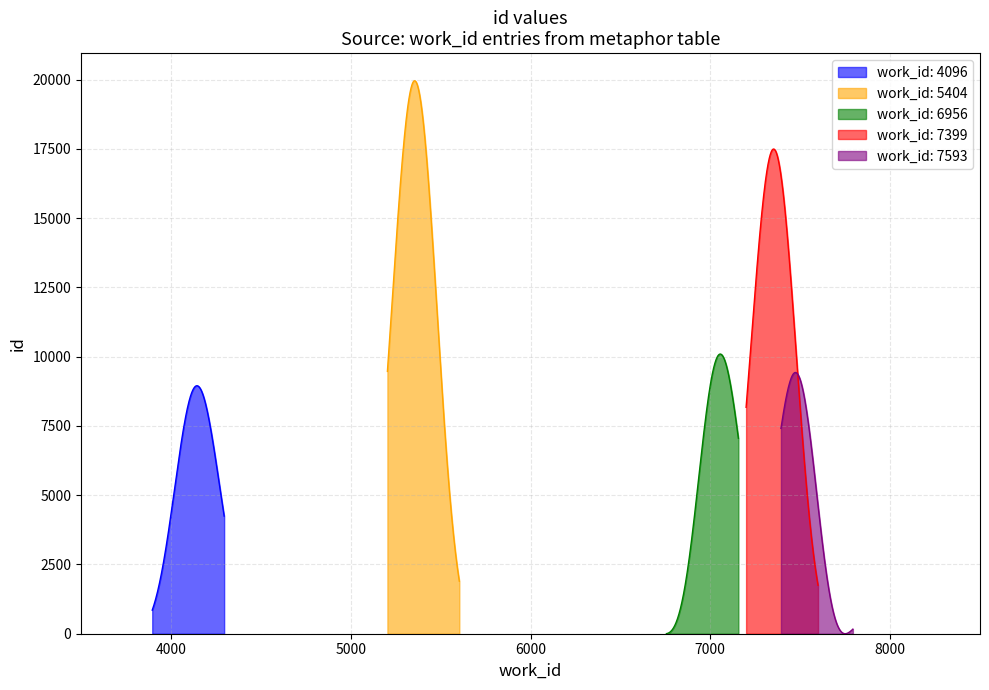

Which category has the lowest value across all series?

4096